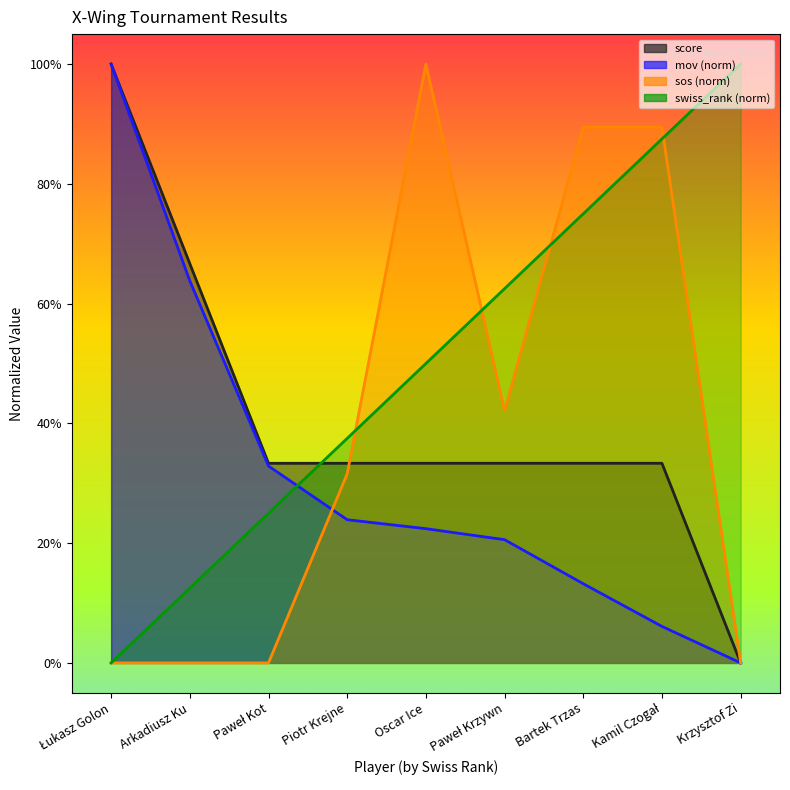

Which series changed the most between Paweł Krzywn and Kamil Czogał?

sos